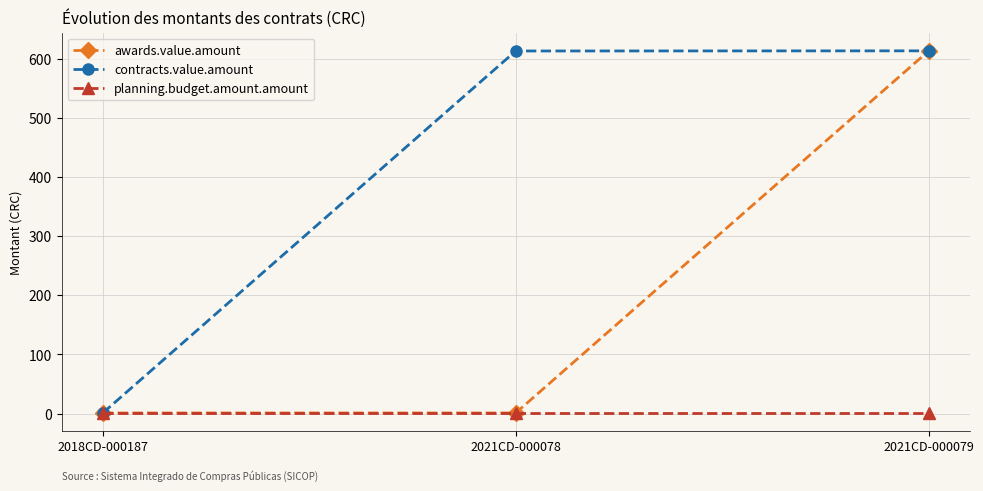

Which series has the largest total across all categories?

contracts.value.amount